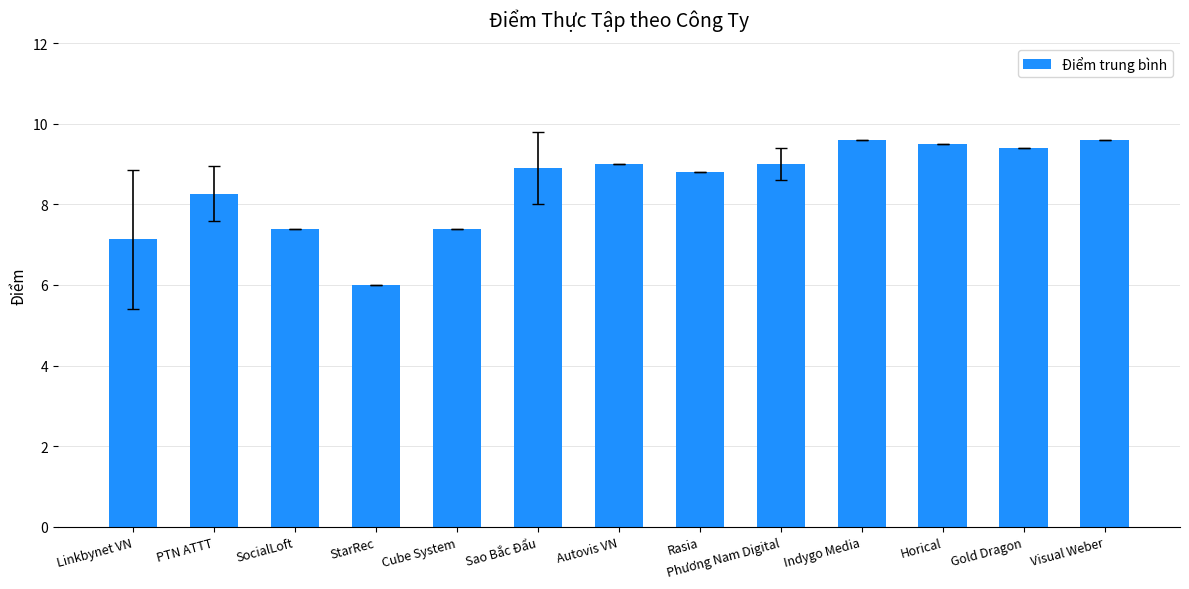

What is the maximum value shown in the chart?

9.6